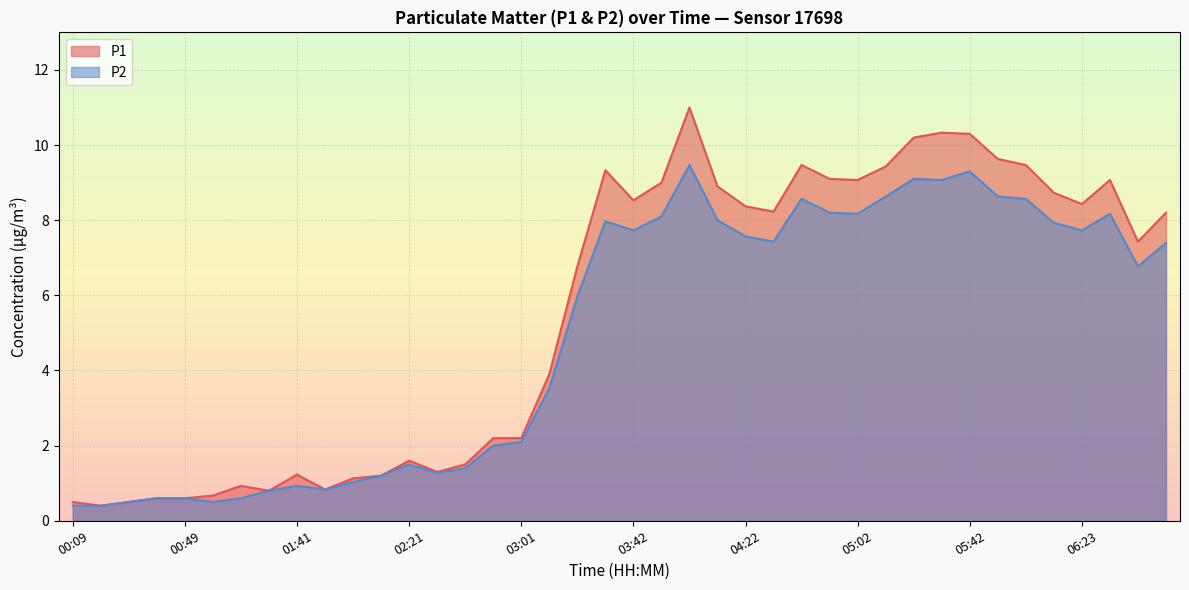

Between 03:52 and 06:53, which series saw the biggest shift?

P1